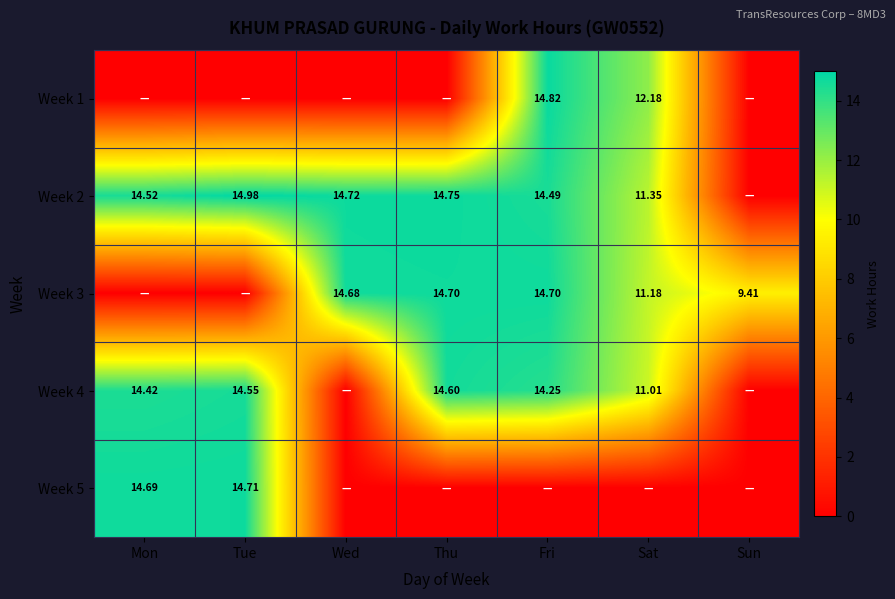

Is the value of Week 4 at Mon greater than the value of Week 2 at Thu?

No